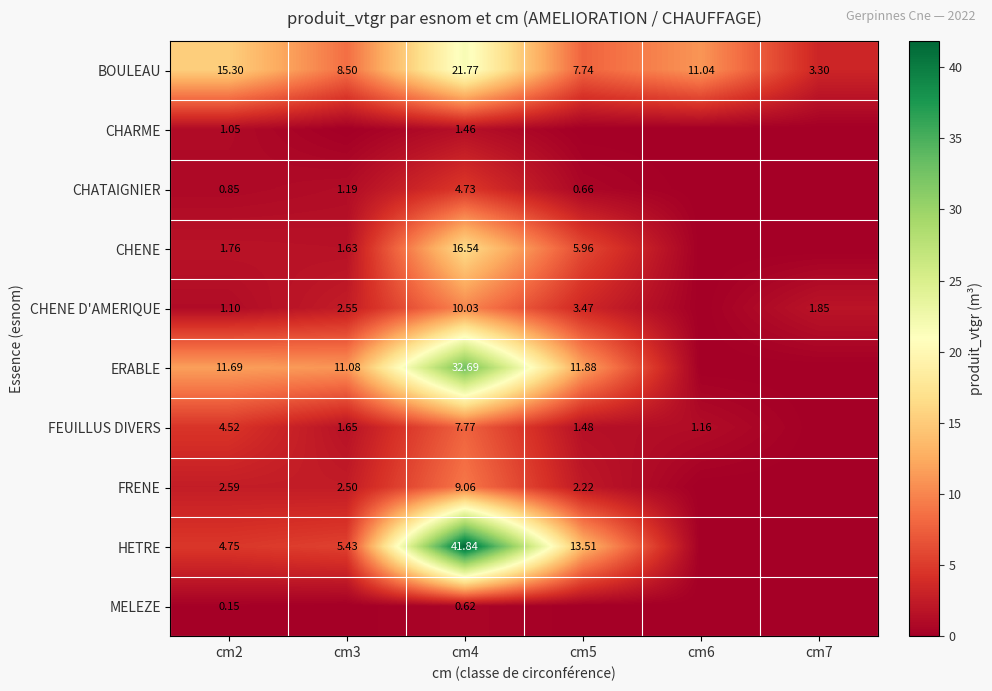

At cm4, list the series in order from largest to smallest.

HETRE, ERABLE, BOULEAU, CHENE, CHENE D'AMERIQUE, FRENE, FEUILLUS DIVERS, CHATAIGNIER, CHARME, MELEZE